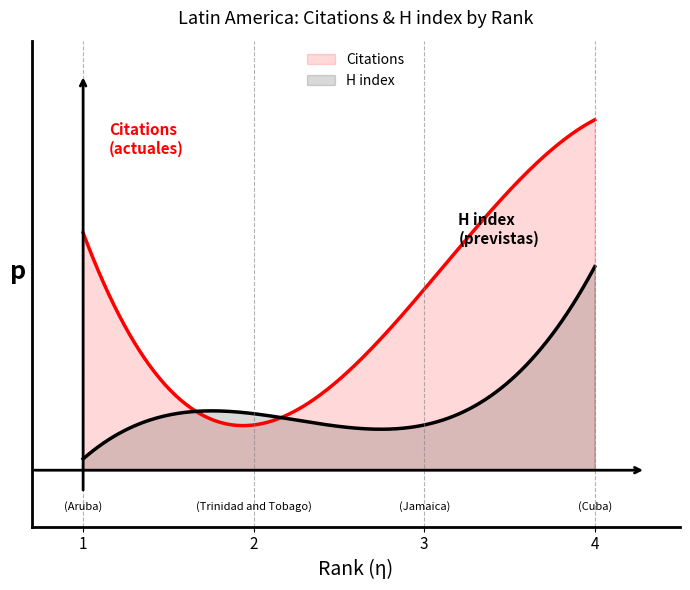

Does the chart display data point markers on the line(s)?

No